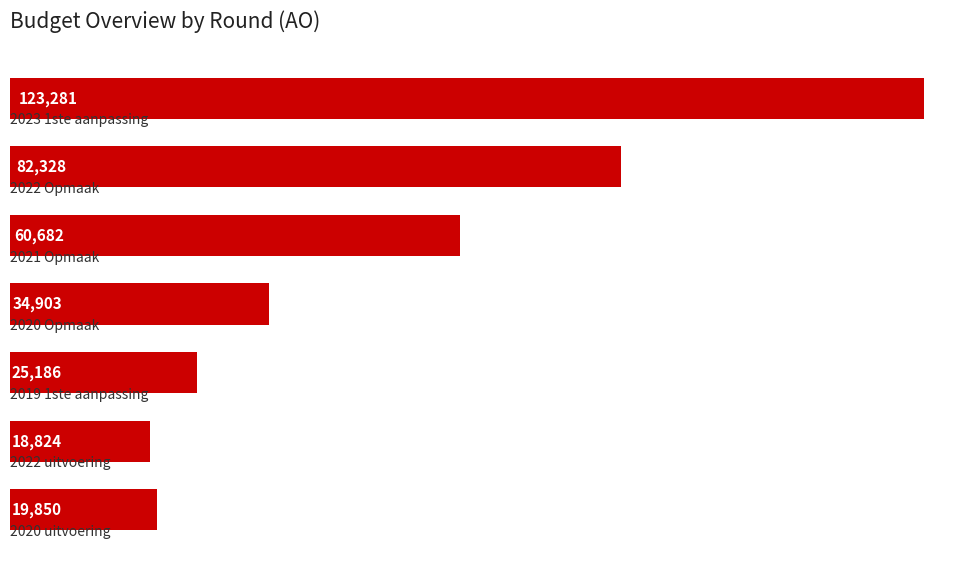

Reading top to bottom, extract all data points from this chart.

123281	82328	60682	34903	25186	18824	19850